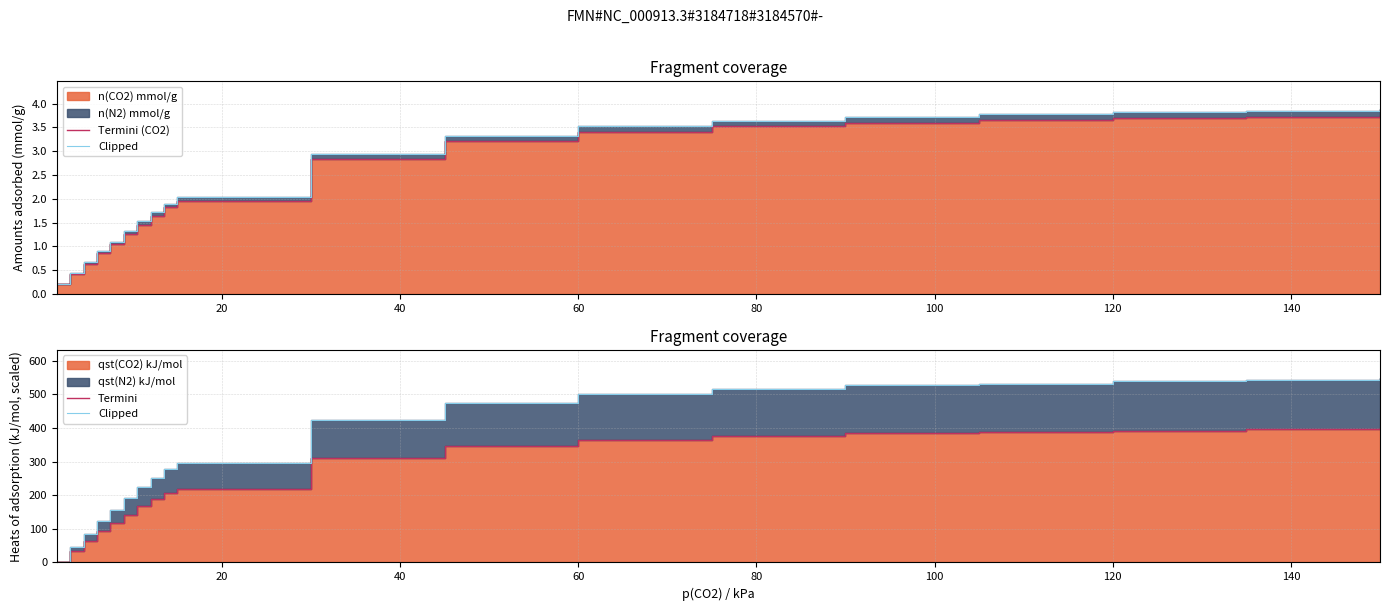

Which series has the largest total across all categories?

Clipped